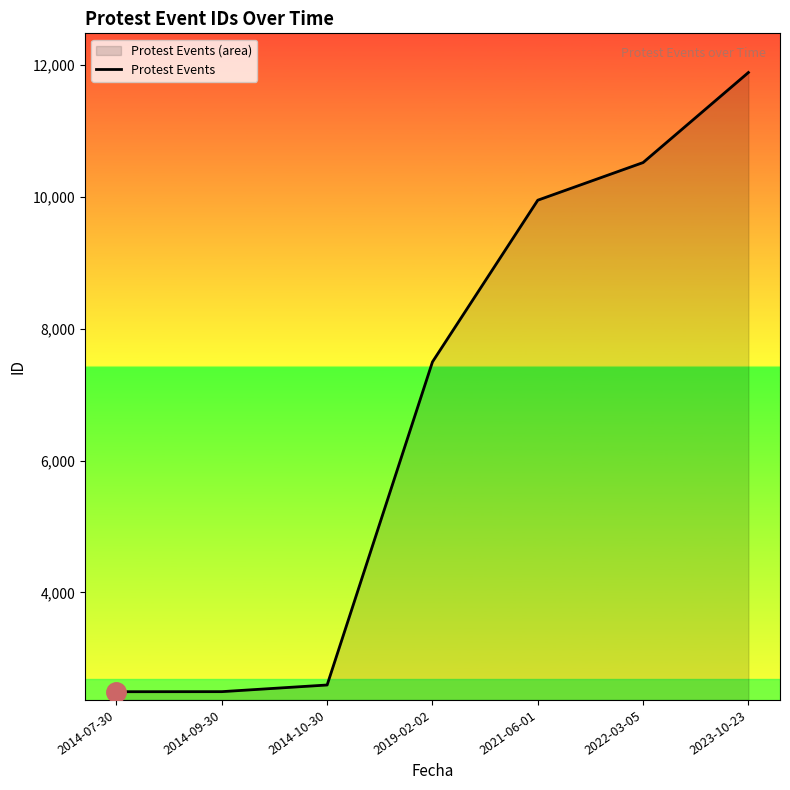

What is the difference between the maximum and minimum values?

9393